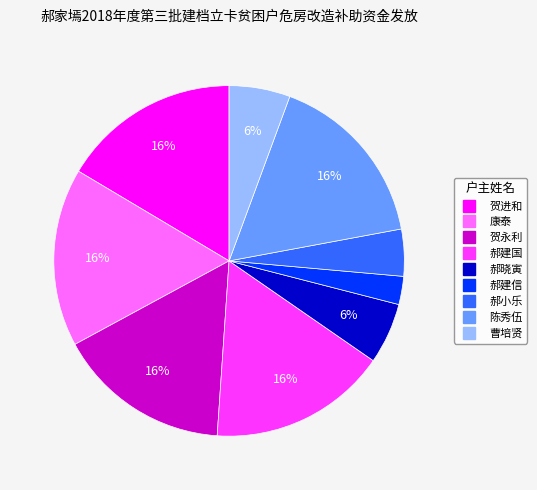

What is the ratio of the value at 陈秀伍 to the value at 郝建国?

1.0